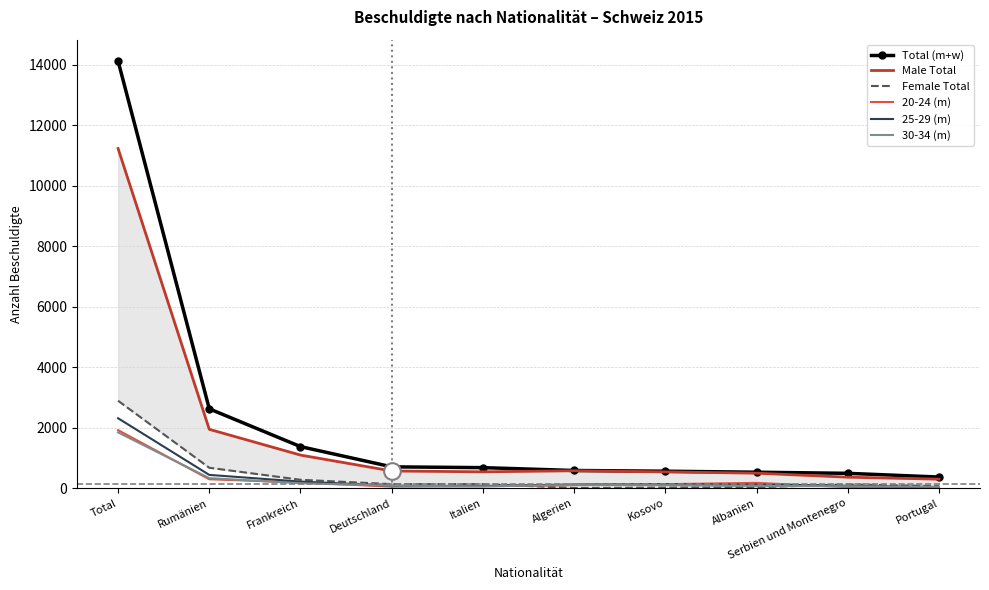

In Female Total, how many points are higher than both neighbors (excluding endpoints)?

2